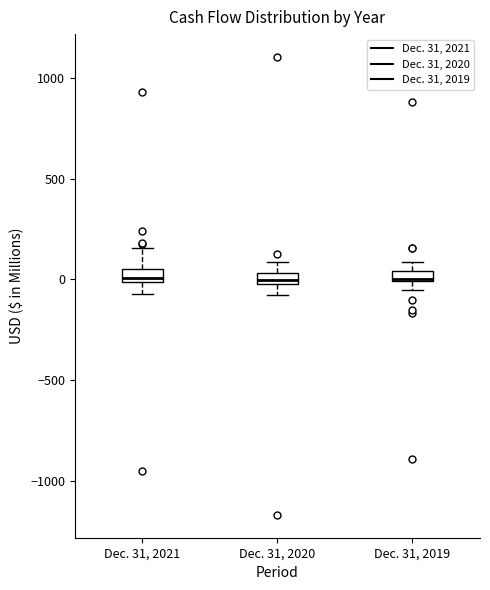

Where is the upper edge of the box for Dec. 31, 2020 on the y-axis? The values are not printed on the chart, so give them approximately, as read against the axis.

50